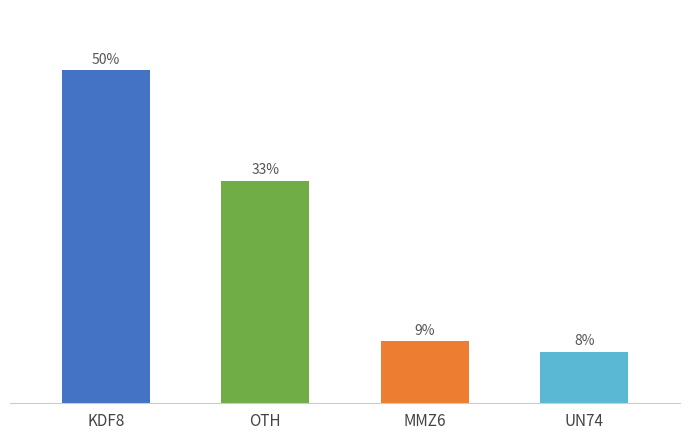

Reading right to left, what are all the values shown in this chart?

UN74=7.7	MMZ6=9.3	OTH=33.2	KDF8=49.8